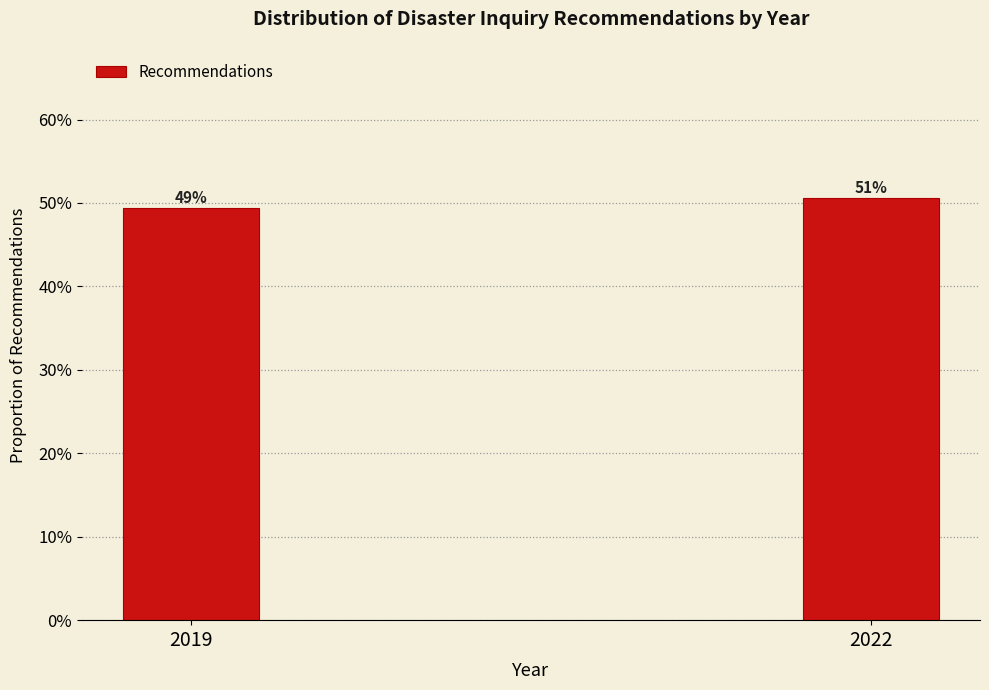

Are the bars horizontal?

No